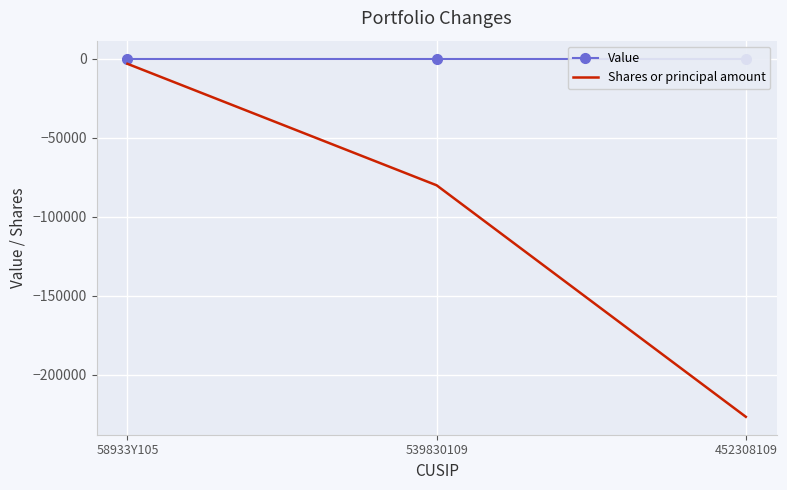

At which label is Shares or principal amount closest to -114980?

539830109